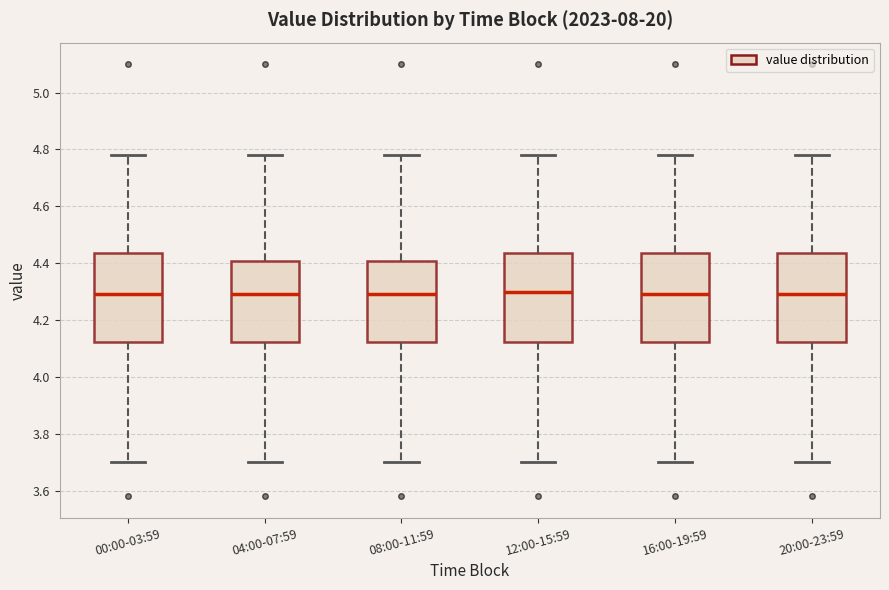

Where does the lower whisker of the box for 16:00-19:59 end on the y-axis? The values are not printed on the chart, so give them approximately, as read against the axis.

3.70